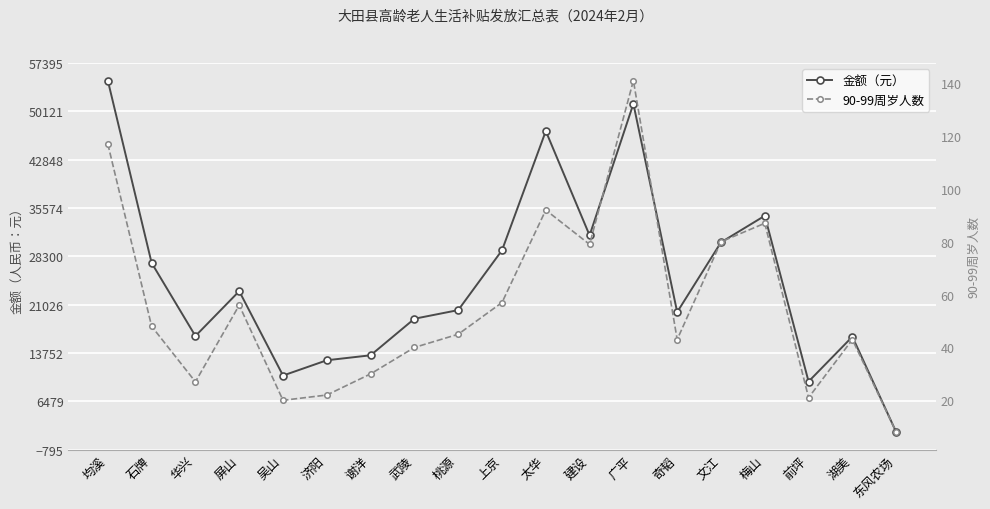

What is the sum of all 90-99周岁人数 values?

1056